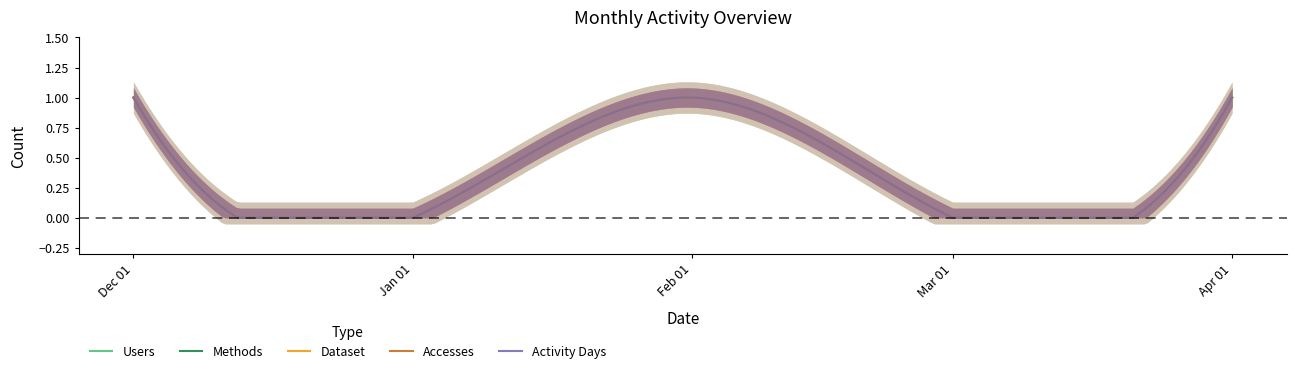

Rank the series by their maximum value, from highest to lowest.

Users, Methods, Dataset, Accesses, Activity Days